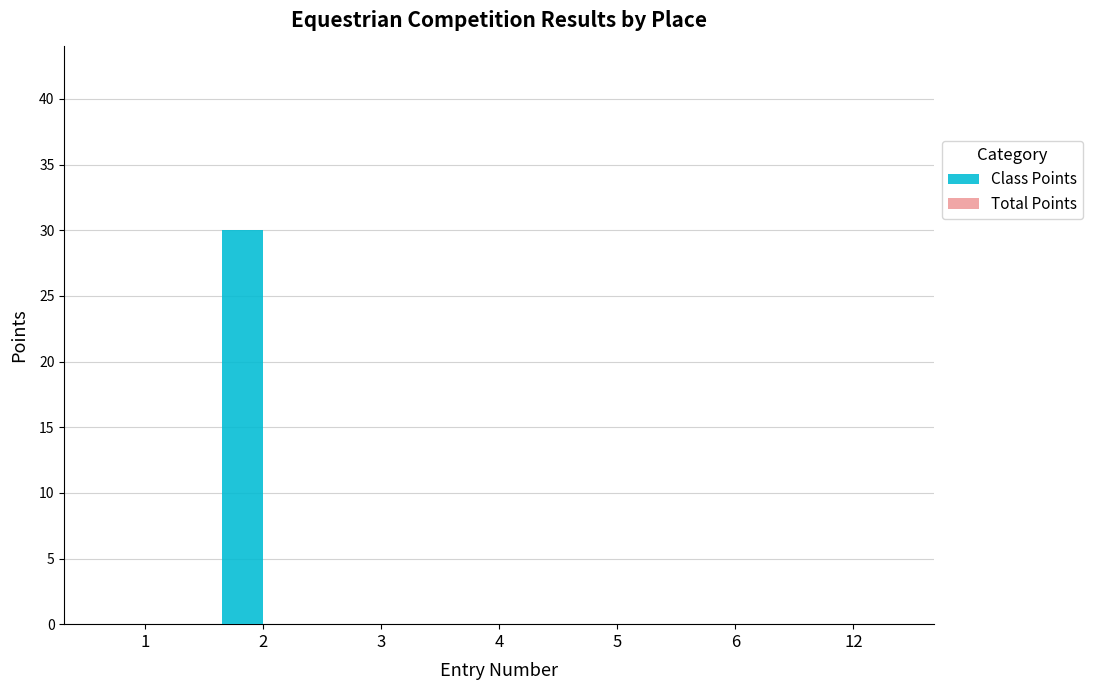

Is it true that the value at 2 is 30?

True